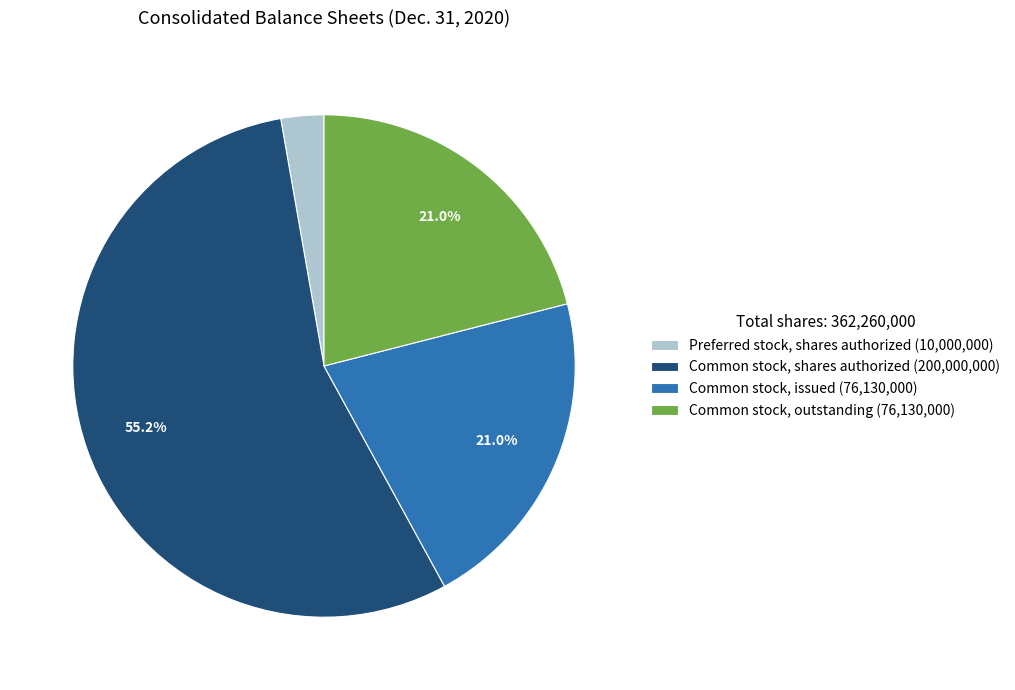

Which category has the biggest portion of the pie?

Common stock, shares authorized